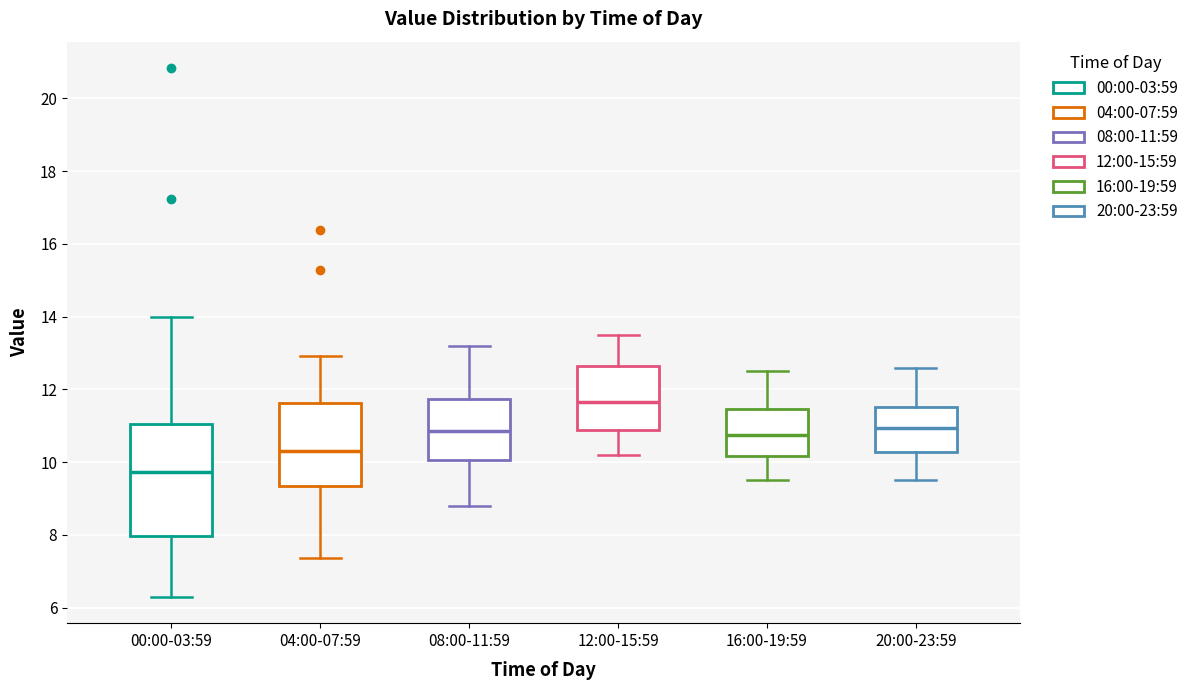

Reading left to right, read every box against the y-axis: the position of its median line, the range the box covers, and the ends of its whiskers. The values are not printed on the chart, so give them approximately, as read against the axis.

00:00-03:59: median 9.8, box 8.0 to 11.0, whiskers 6.4 to 14.0
04:00-07:59: median 10.4, box 9.4 to 11.6, whiskers 7.4 to 13.0
08:00-11:59: median 10.8, box 10.0 to 11.8, whiskers 8.8 to 13.2
12:00-15:59: median 11.6, box 10.8 to 12.6, whiskers 10.2 to 13.6
16:00-19:59: median 10.8, box 10.2 to 11.4, whiskers 9.6 to 12.6
20:00-23:59: median 11.0, box 10.2 to 11.6, whiskers 9.6 to 12.6